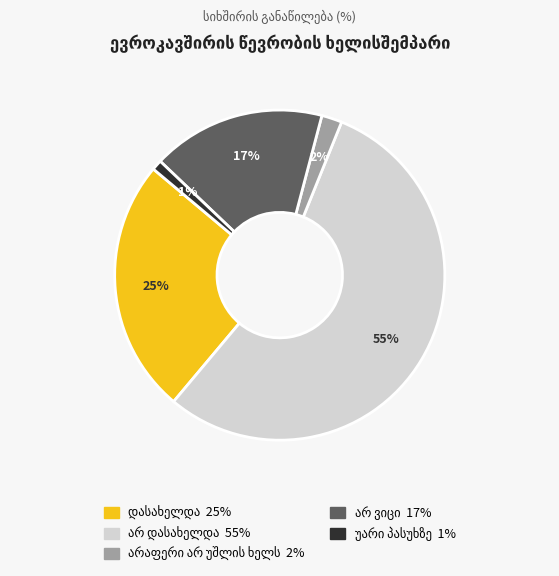

How many slices are in this pie chart?

5